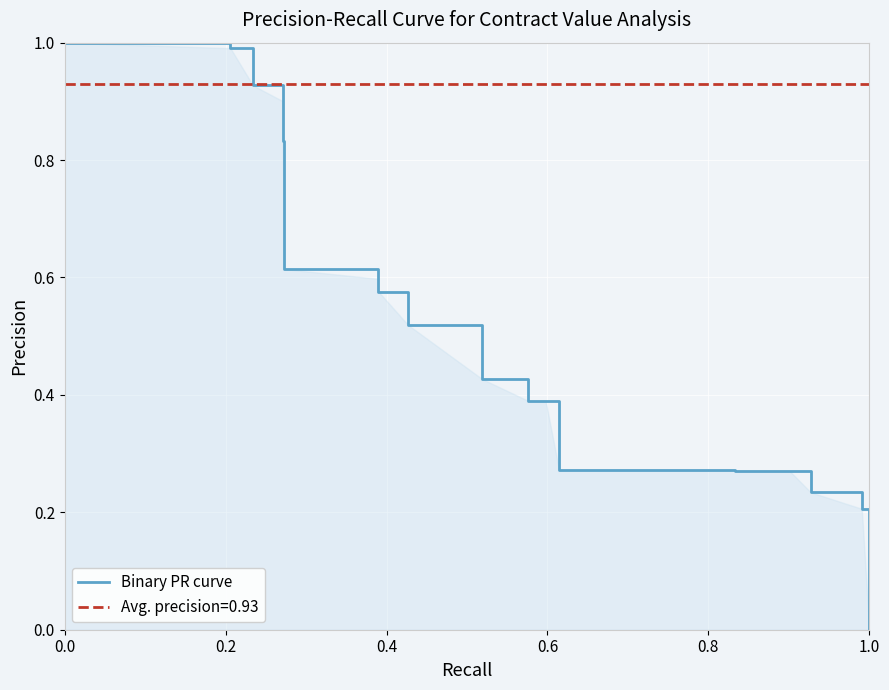

Is it true that the value at 10 is 0.8?

False